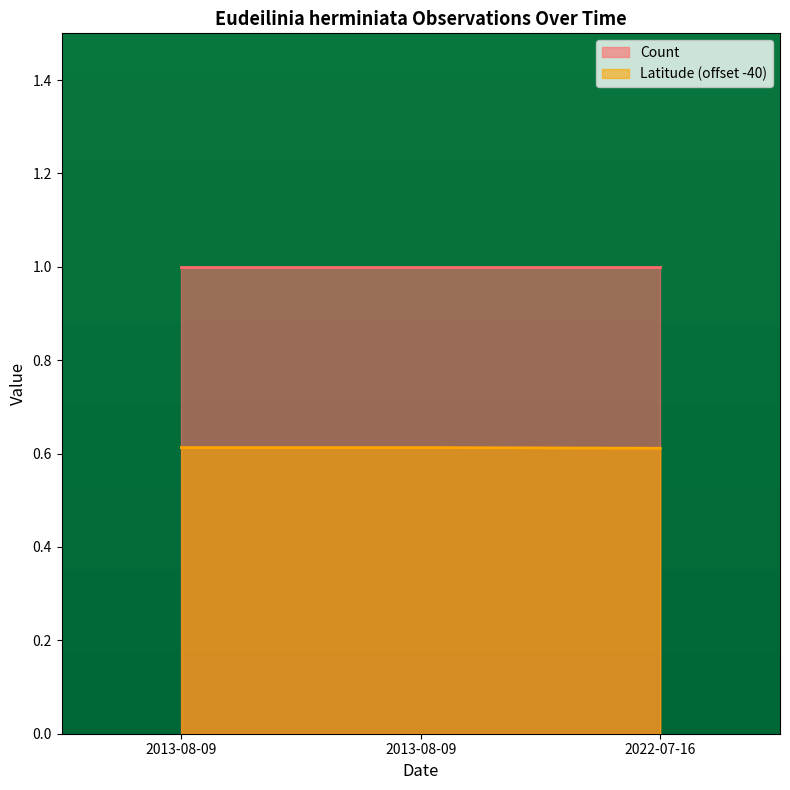

Rank the categories by value from highest to lowest.

2013-08-09, 2013-08-09, 2022-07-16